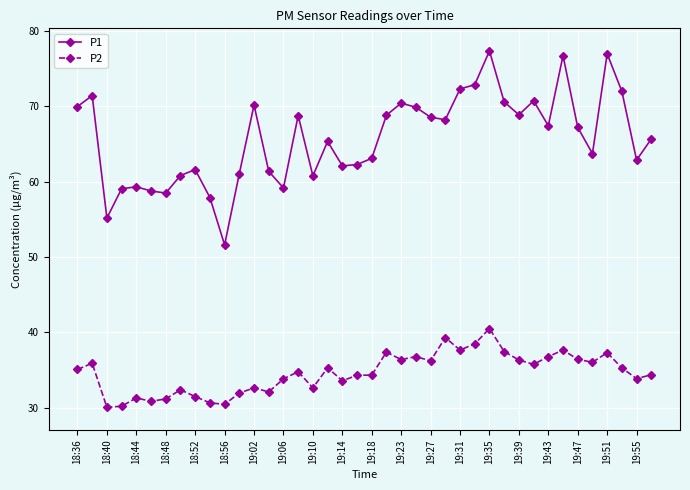

Rank the series by their maximum value, from lowest to highest.

P2, P1